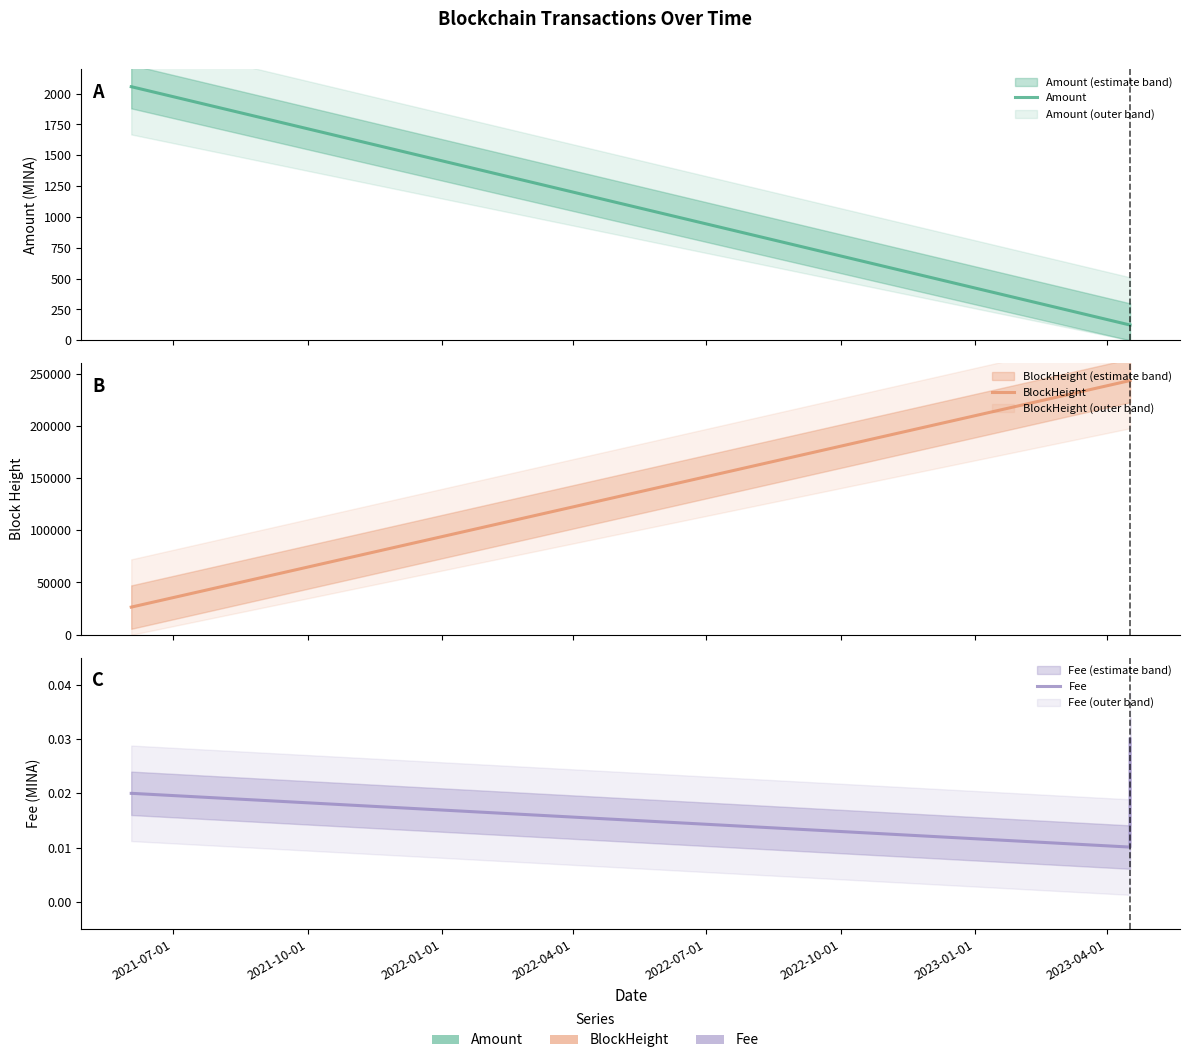

What is the highest value of the BlockHeight series?

243496.0